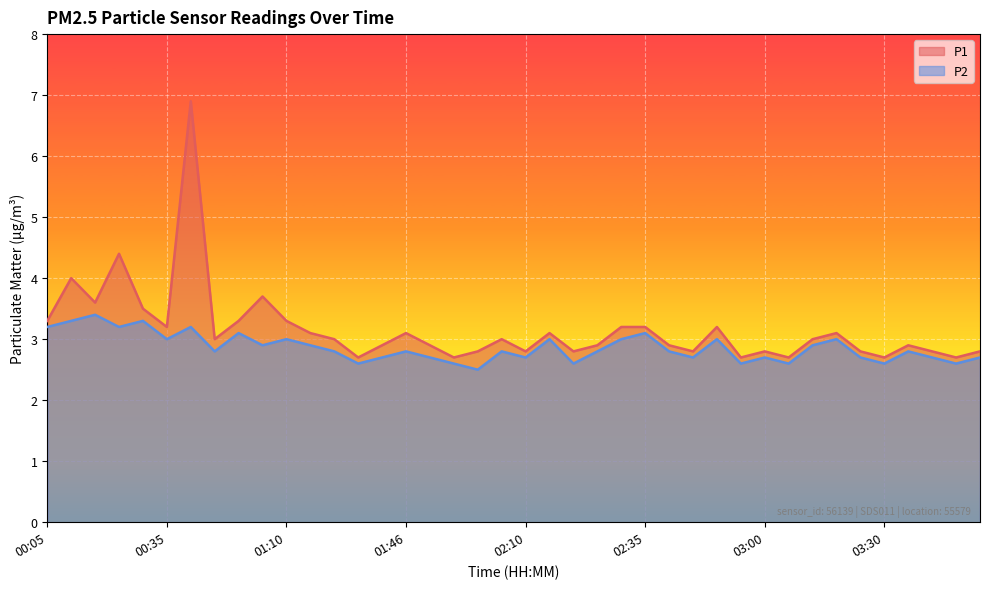

Reading left to right, extract all data points from this chart.

P1: 00:05=3.3	00:10=4.0	00:15=3.6	00:20=4.4	00:25=3.5	00:35=3.2	00:45=6.9	00:50=3.0	00:55=3.3	01:05=3.7	01:10=3.3	01:15=3.1	01:25=3.0	01:30=2.7	01:40=2.9	01:46=3.1	01:50=2.9	01:55=2.7	02:00=2.8	02:05=3.0	02:10=2.8	02:15=3.1	02:20=2.8	02:25=2.9	02:30=3.2	02:35=3.2	02:40=2.9	02:45=2.8	02:50=3.2	02:55=2.7	03:00=2.8	03:05=2.7	03:10=3.0	03:15=3.1	03:20=2.8	03:30=2.7	03:35=2.9	03:40=2.8	03:45=2.7	03:50=2.8
P2: 00:05=3.2	00:10=3.3	00:15=3.4	00:20=3.2	00:25=3.3	00:35=3.0	00:45=3.2	00:50=2.8	00:55=3.1	01:05=2.9	01:10=3.0	01:15=2.9	01:25=2.8	01:30=2.6	01:40=2.7	01:46=2.8	01:50=2.7	01:55=2.6	02:00=2.5	02:05=2.8	02:10=2.7	02:15=3.0	02:20=2.6	02:25=2.8	02:30=3.0	02:35=3.1	02:40=2.8	02:45=2.7	02:50=3.0	02:55=2.6	03:00=2.7	03:05=2.6	03:10=2.9	03:15=3.0	03:20=2.7	03:30=2.6	03:35=2.8	03:40=2.7	03:45=2.6	03:50=2.7